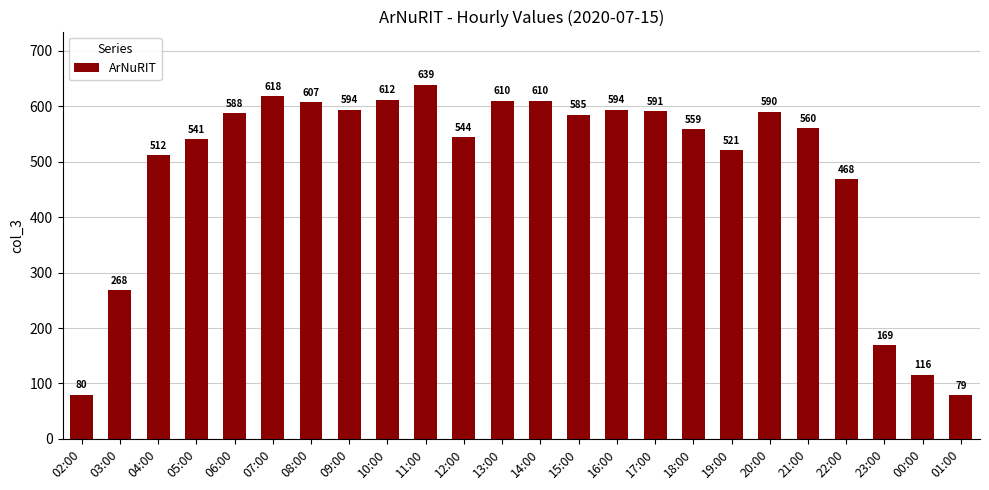

Reading left to right, list all the values displayed in this chart.

02:00=80	03:00=268	04:00=512	05:00=541	06:00=588	07:00=618	08:00=607	09:00=594	10:00=612	11:00=639	12:00=544	13:00=610	14:00=610	15:00=585	16:00=594	17:00=591	18:00=559	19:00=521	20:00=590	21:00=560	22:00=468	23:00=169	00:00=116	01:00=79